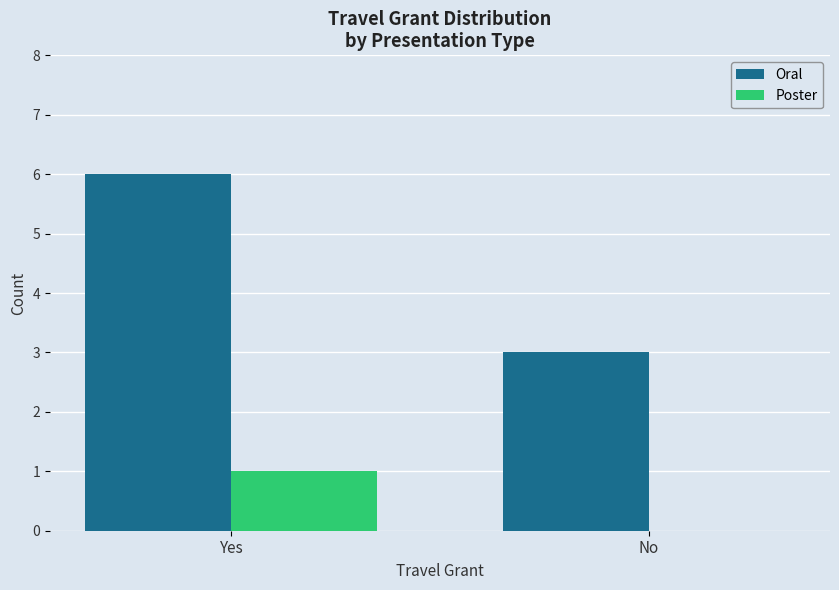

At which category is the sum across all series the highest?

Yes